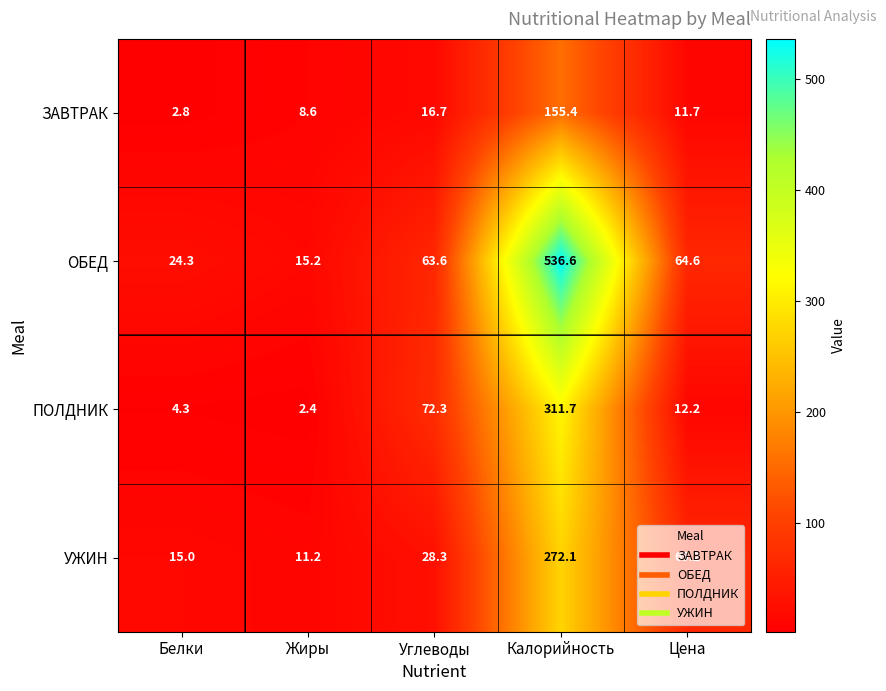

Rank the categories by ОБЕД value from highest to lowest.

Калорийность, Цена, Углеводы, Белки, Жиры